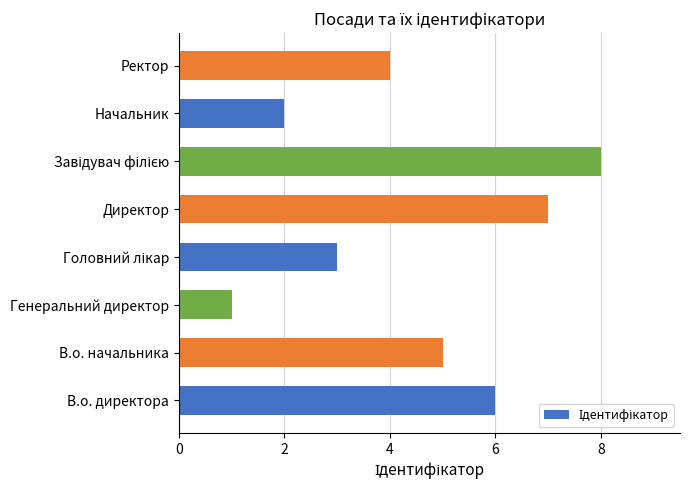

What is the greatest value displayed?

8